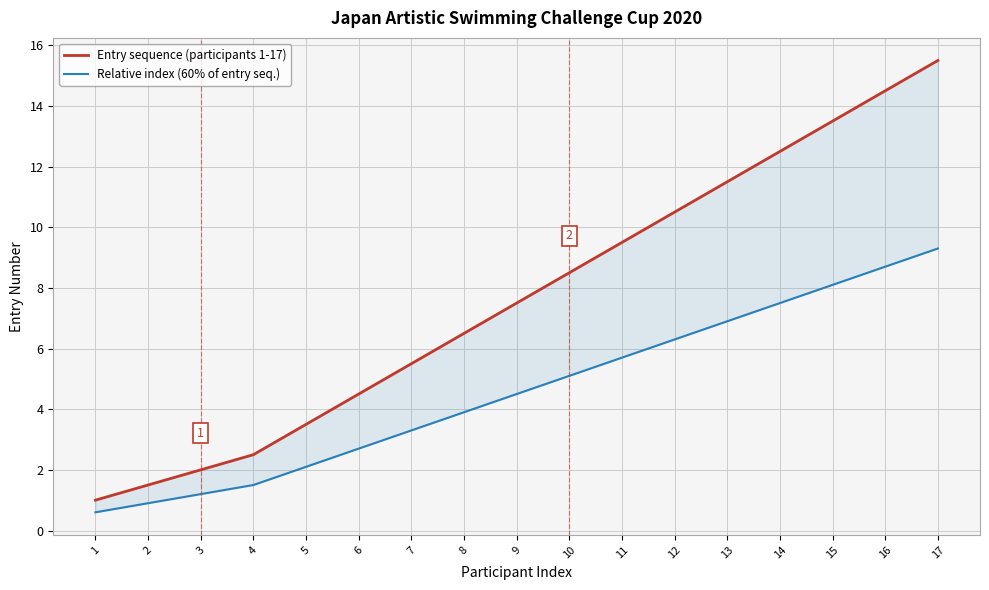

What are all the series names shown in the legend?

Entry sequence (participants 1-17), Relative index (60% of entry seq.)